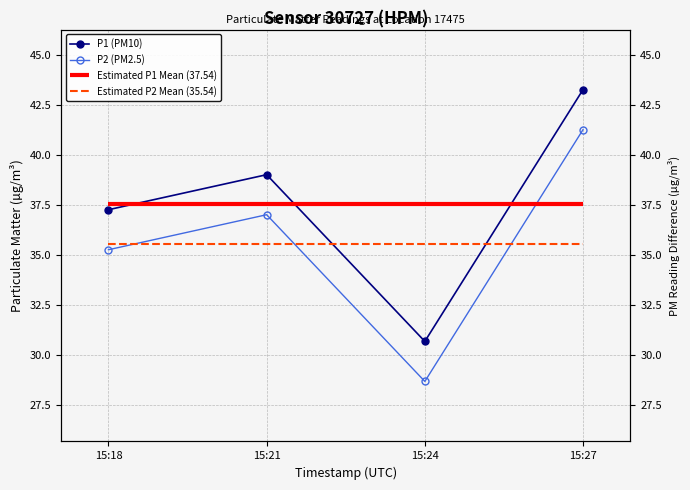

Reading left to right, transcribe all the data shown in this chart.

P1 (PM10): 37.2	39.0	30.7	43.2
P2 (PM2.5): 35.2	37.0	28.7	41.2